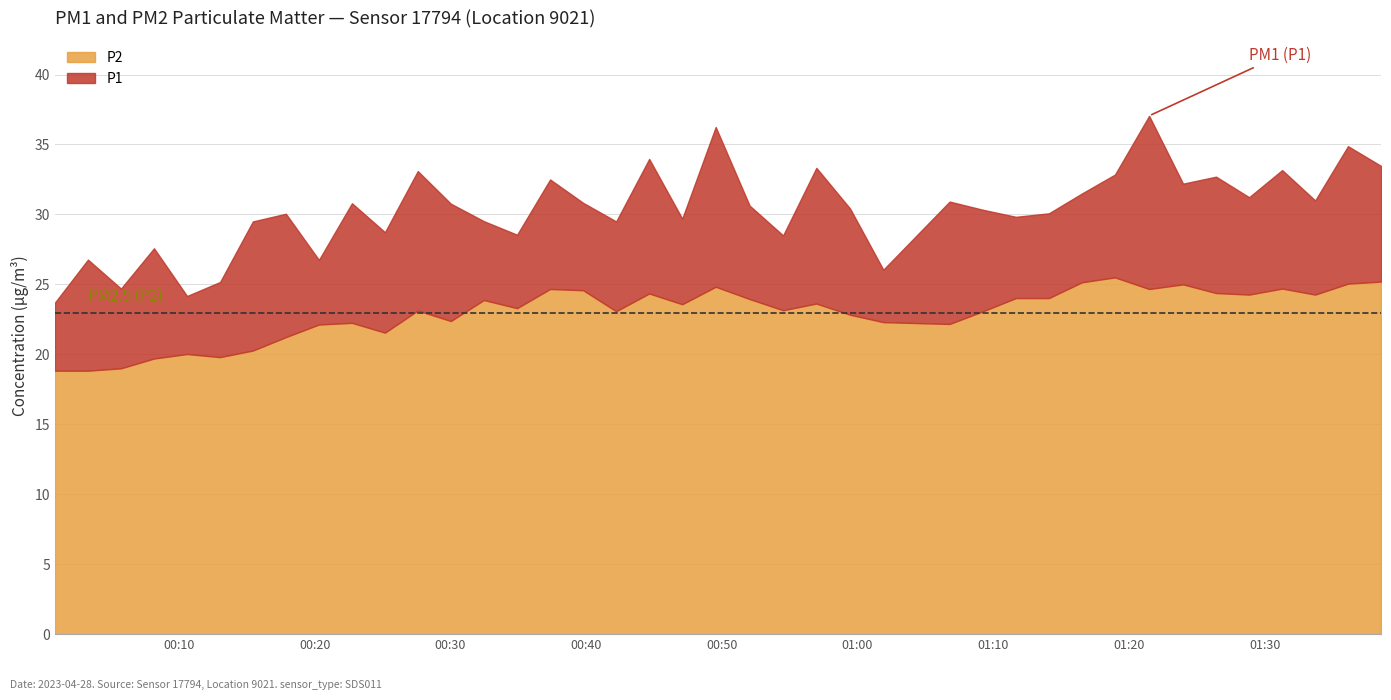

Reading left to right, list all the values displayed in this chart.

P1: 23.7	26.8	24.7	27.6	24.2	25.2	29.5	30.1	26.8	30.8	28.7	33.1	30.8	29.5	28.6	32.5	30.8	29.5	34.0	29.7	36.2	30.6	28.5	33.3	30.4	26.1	30.9	30.3	29.8	30.1	31.5	32.9	37.0	32.2	32.7	31.2	33.2	31.0	34.9	33.5
P2: 18.8	18.8	19.0	19.7	20.0	19.8	20.3	21.2	22.1	22.2	21.6	23.1	22.4	23.9	23.3	24.7	24.6	23.1	24.4	23.6	24.8	23.9	23.1	23.6	22.8	22.3	22.2	23.1	24.0	24.0	25.1	25.5	24.7	25.0	24.4	24.3	24.7	24.3	25.1	25.2